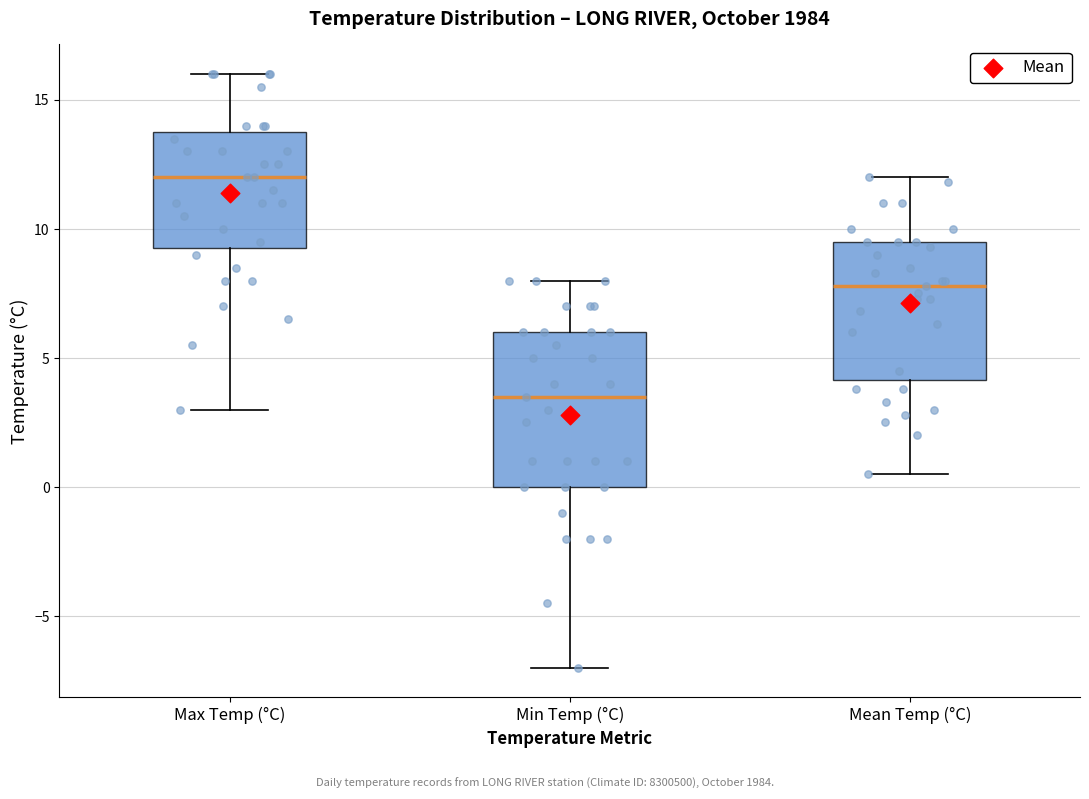

Reading left to right, transcribe this box plot: for each box, give where its median line is, the range the box spans, and where its two whiskers end, as read against the y-axis. The values are not printed on the chart, so give them approximately, as read against the axis.

Max Temp (°C): median 12.0, box 9.5 to 14.0, whiskers 3.0 to 16.0
Min Temp (°C): median 3.5, box 0.0 to 6.0, whiskers -7.0 to 8.0
Mean Temp (°C): median 8.0, box 4.0 to 9.5, whiskers 0.5 to 12.0